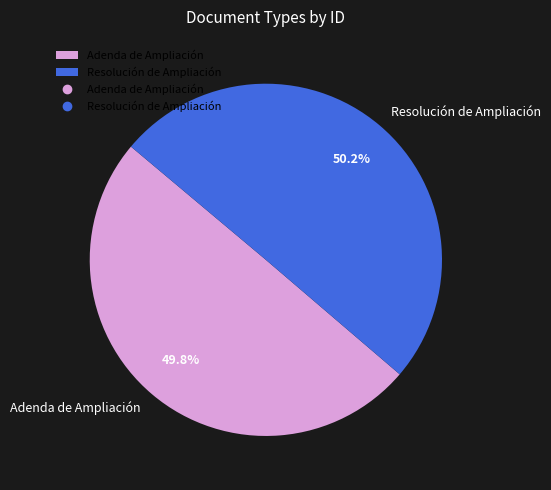

What is the total percentage of Resolución de Ampliación and Adenda de Ampliación?

100.0%